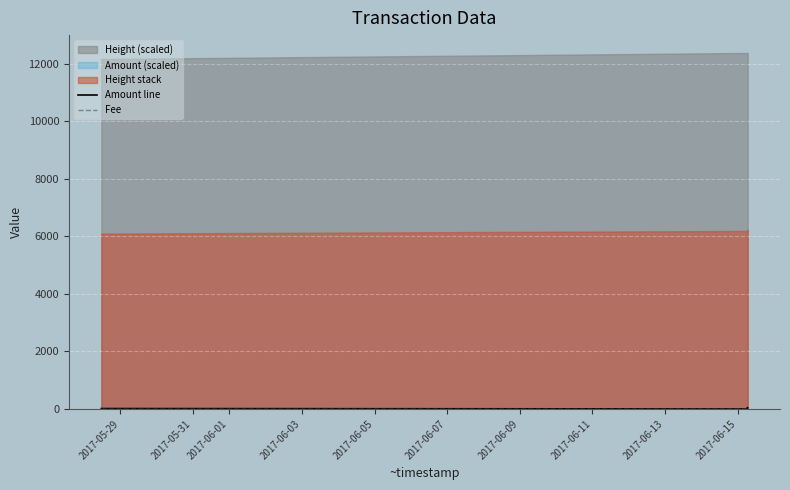

Which has a higher value, 2017-06-05 or 2017-06-01?

2017-06-05